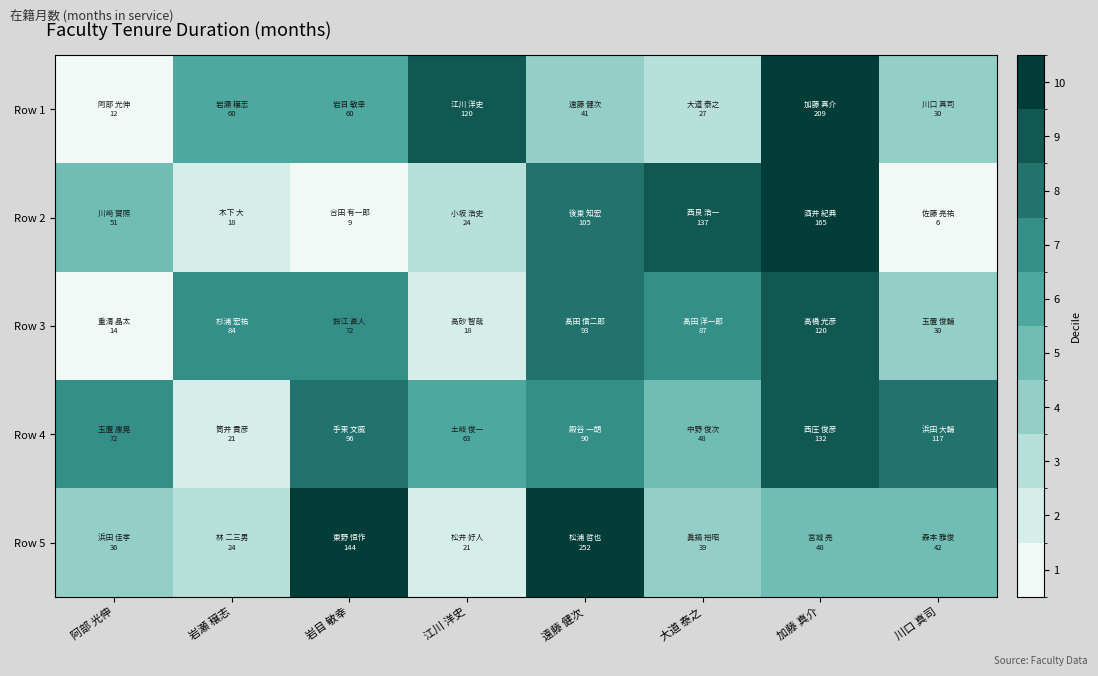

Which has a higher value, 川口 真司 or 江川 洋史?

江川 洋史